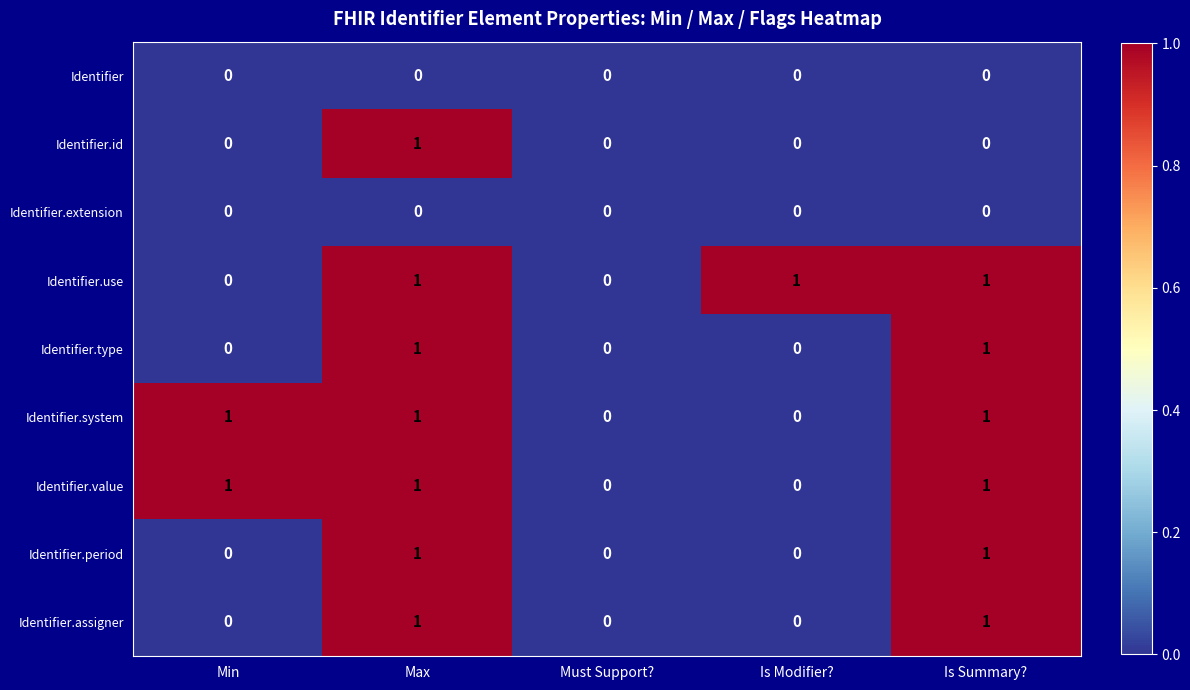

At which category is the sum across all series the highest?

Max